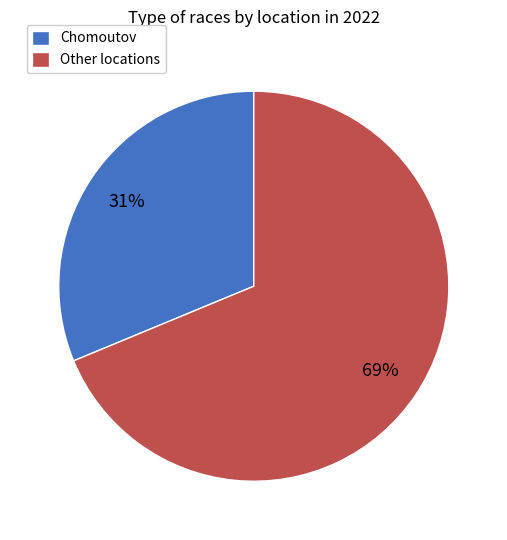

How many slices are in this pie chart?

2